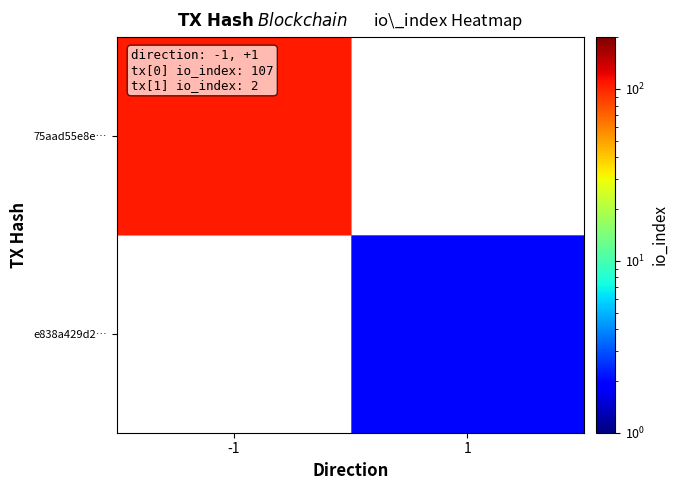

Between 1 and -1, which is larger?

-1